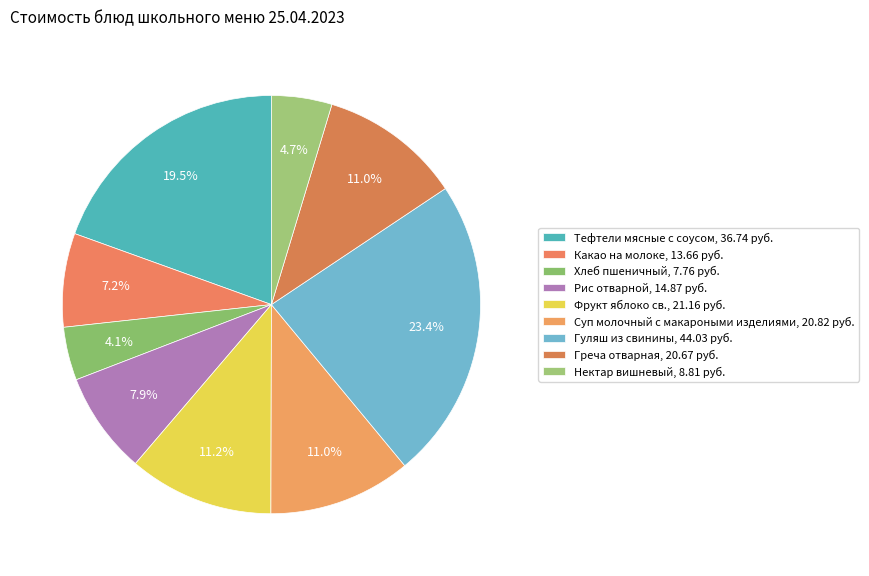

How many slices are in this pie chart?

9